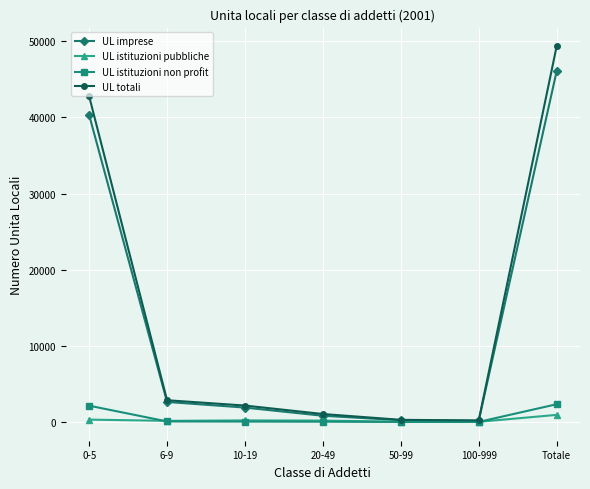

True or false: UL istituzioni non profit has more than 2 interior local peaks.

False